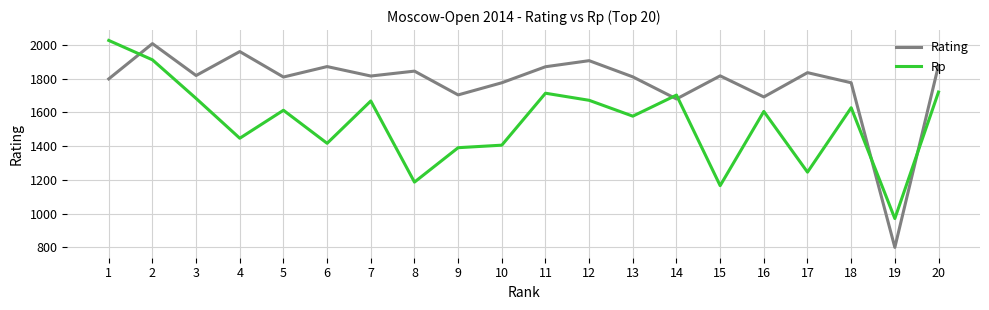

What is the average value of the Rating series?

1774